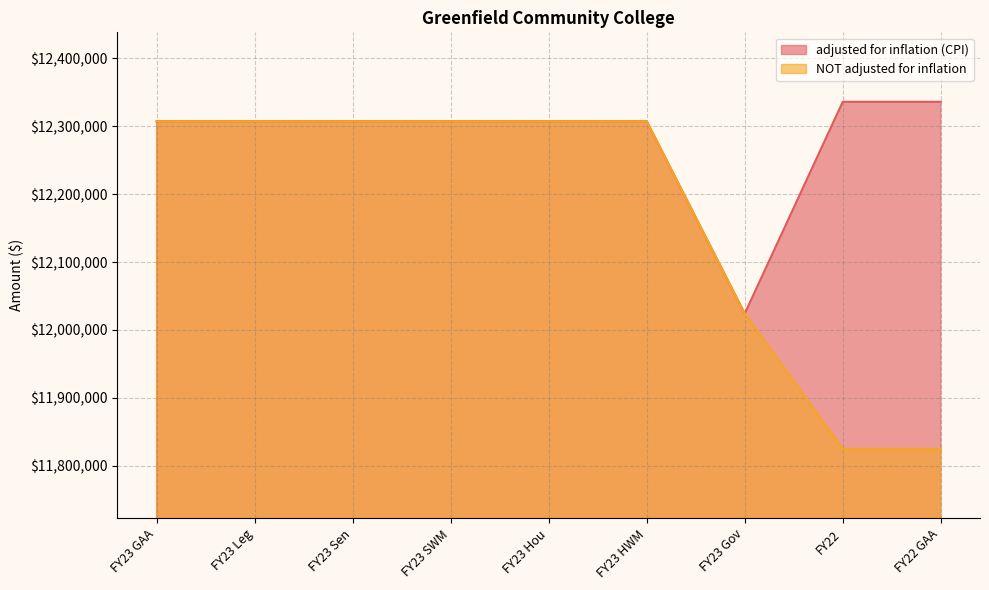

At how many categories does at least one series exceed 12309079?

2